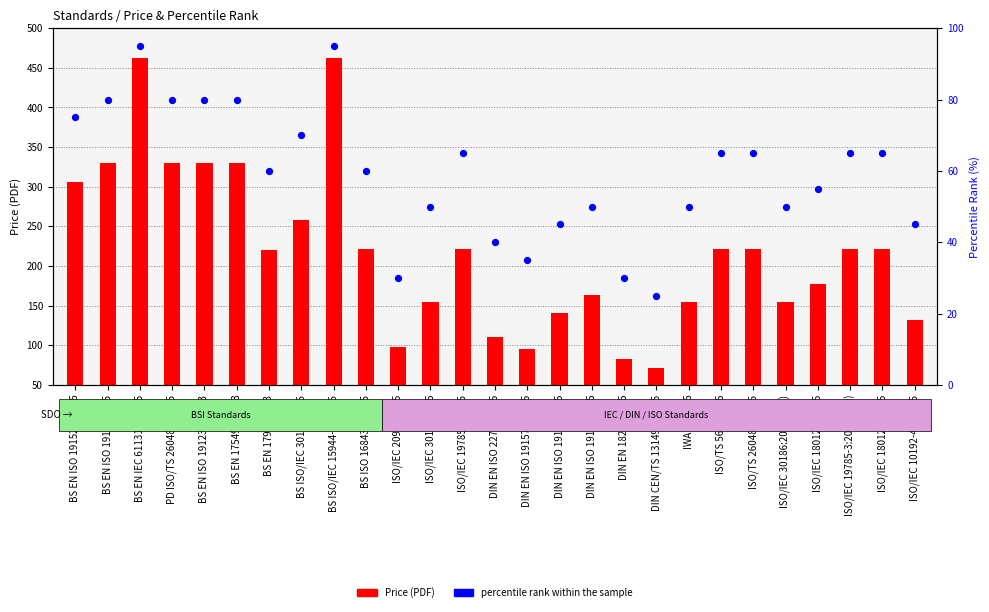

At which category is the sum across all series the highest?

BS EN IEC 61131-3:2025